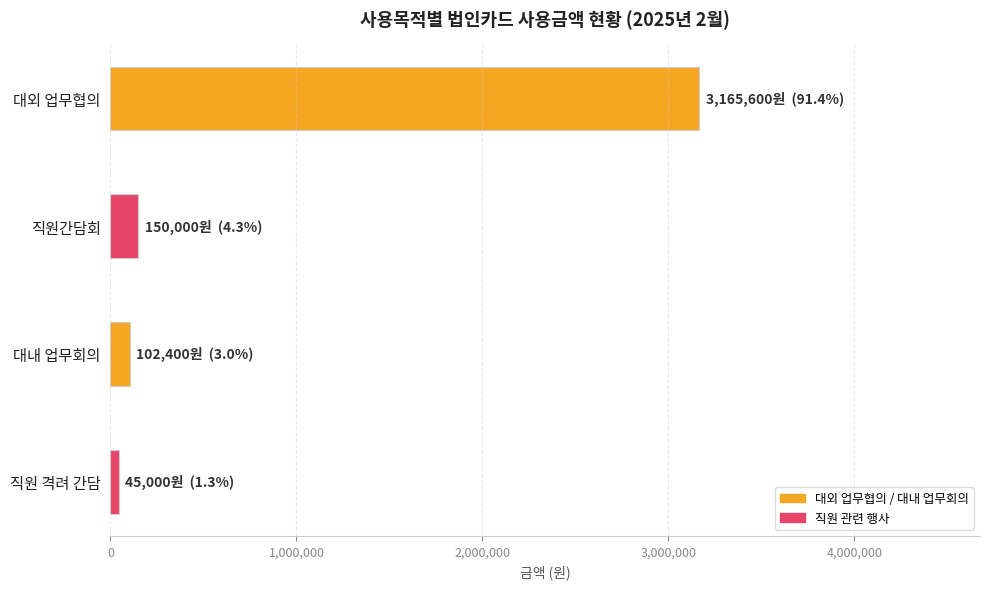

What is the label of the 3rd bar from the bottom?

직원간담회